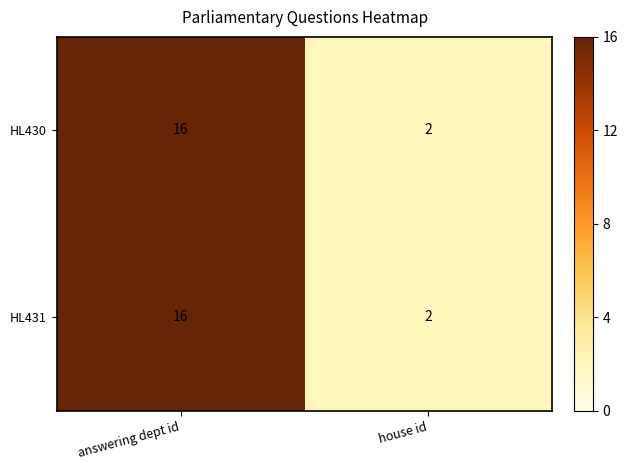

What is the minimum value shown in the chart?

2